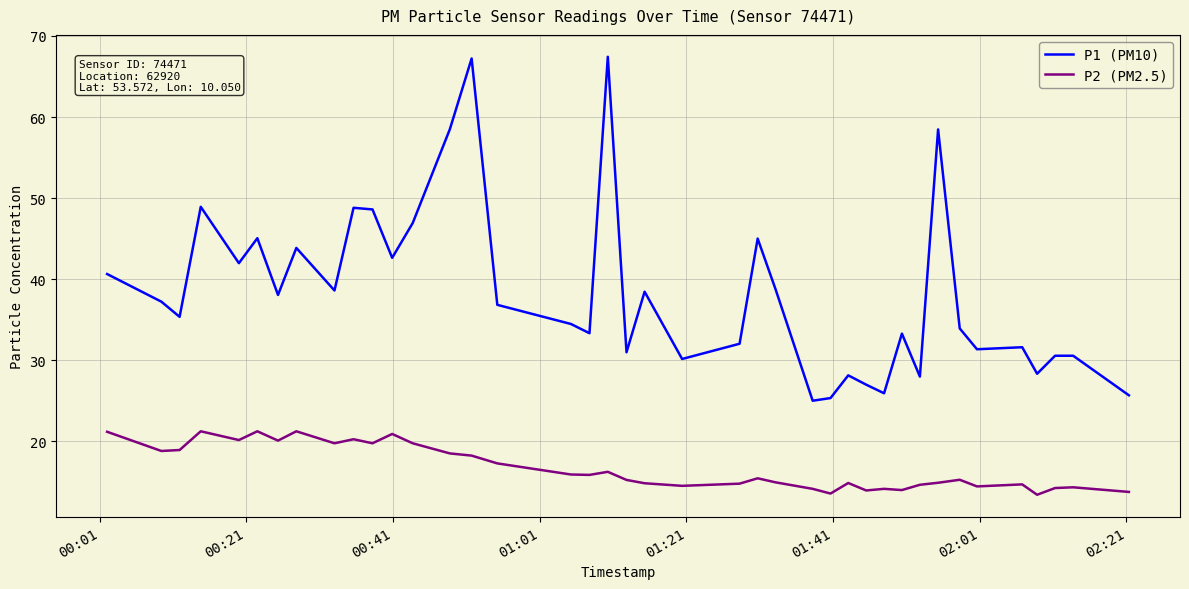

Which series has the largest total across all categories?

P1 (PM10)